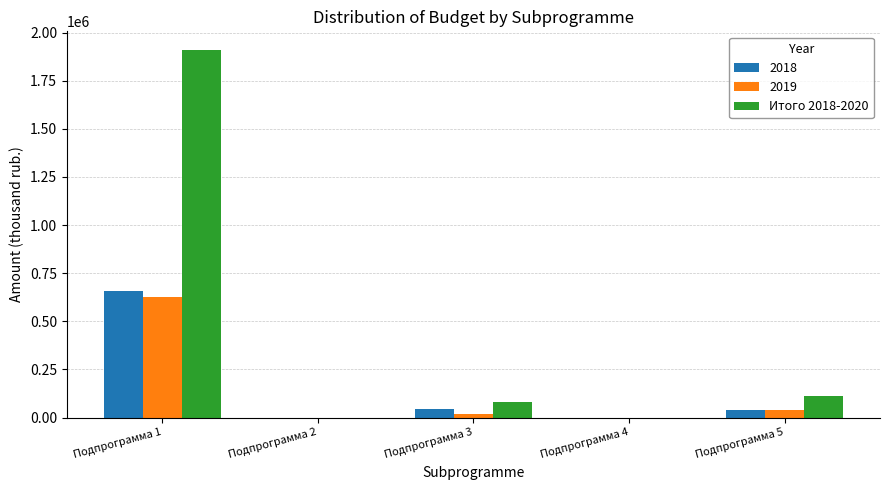

Does the chart contain stacked bars?

No